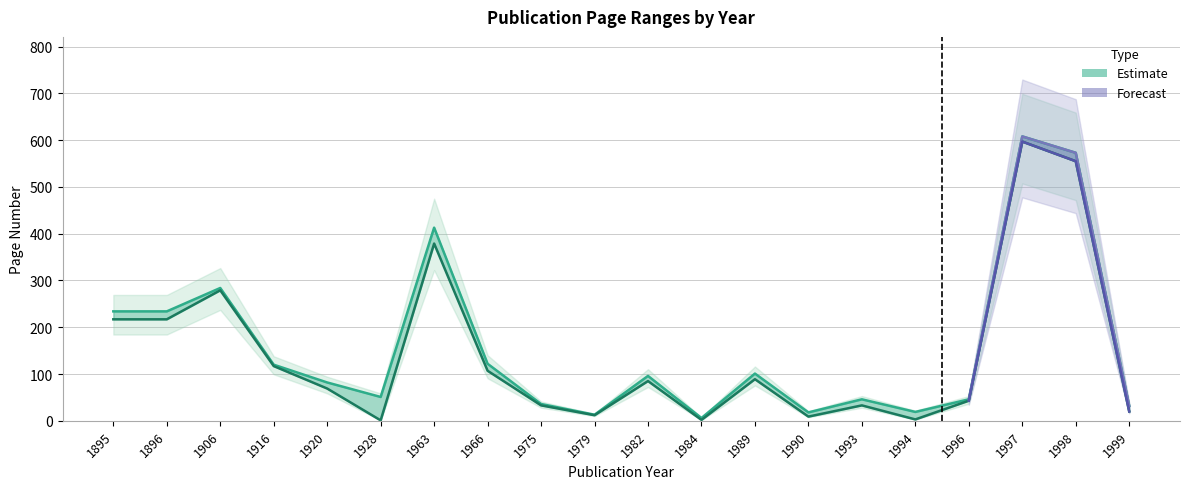

What is the average value of the Page Start series?

143